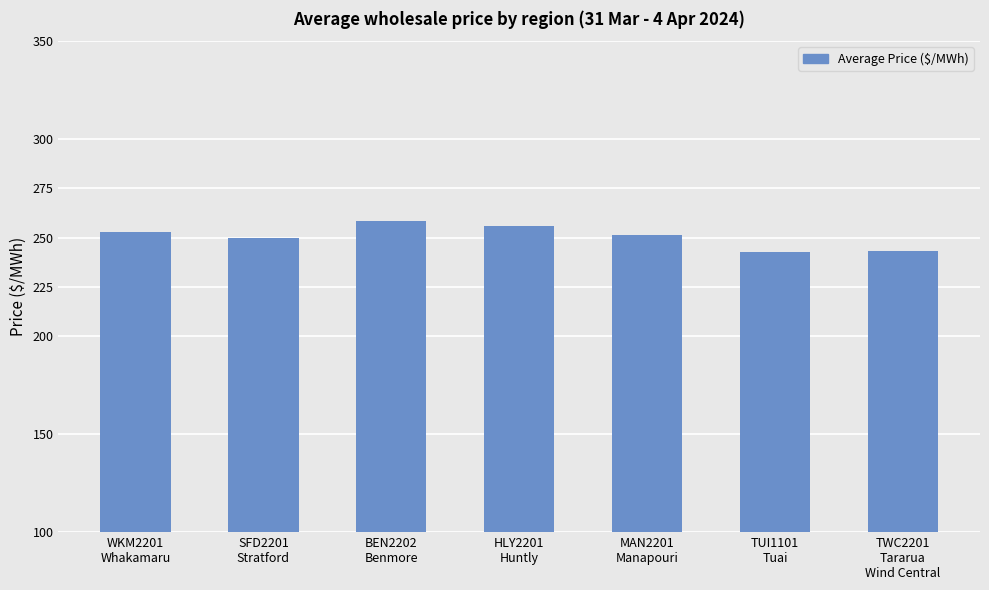

What is the sum of the values at SFD2201
Stratford and BEN2202
Benmore?

508.0